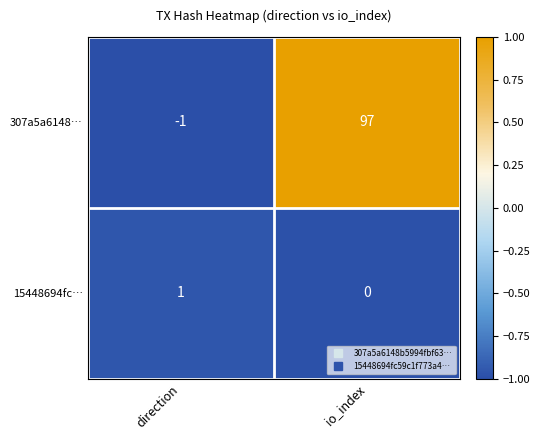

True or false: 307a5a6148… has a value of 158 at io_index.

False